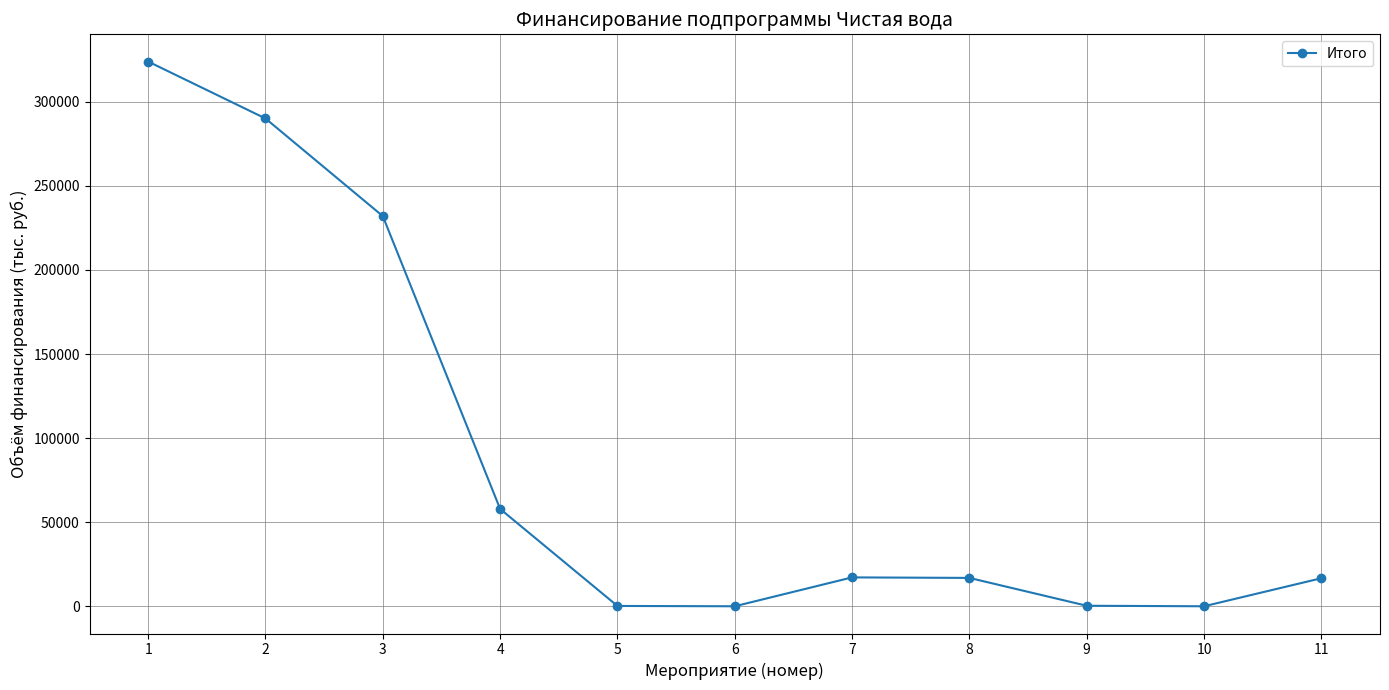

How many values are below 16860?

5